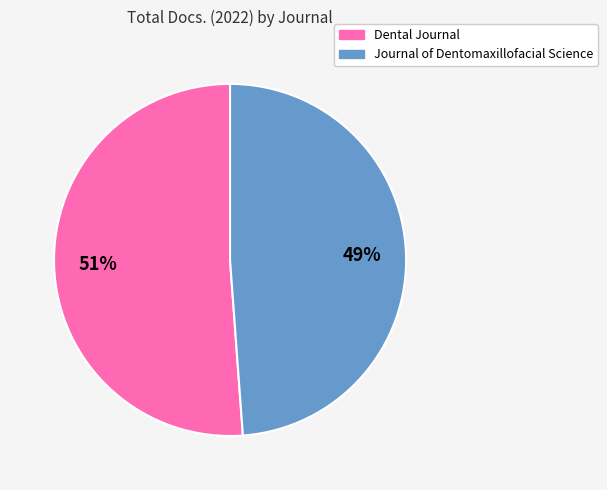

What percentage is the Dental Journal slice, to the nearest percent?

51%